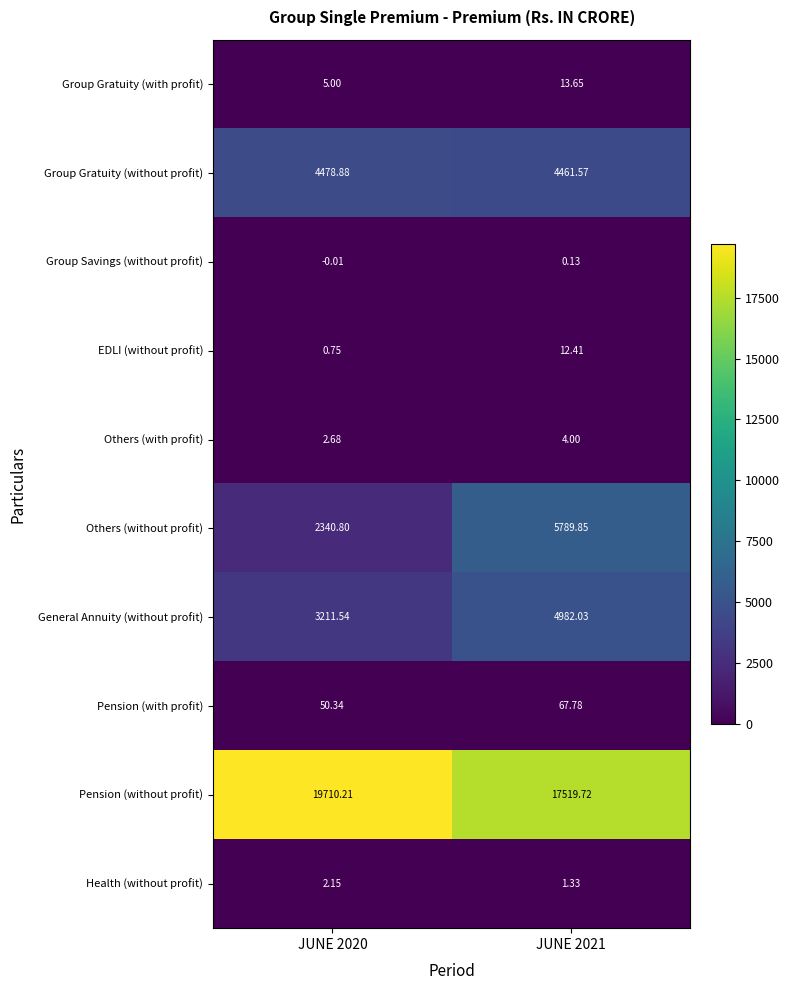

Which series has the largest range (max minus min)?

Others (without profit)